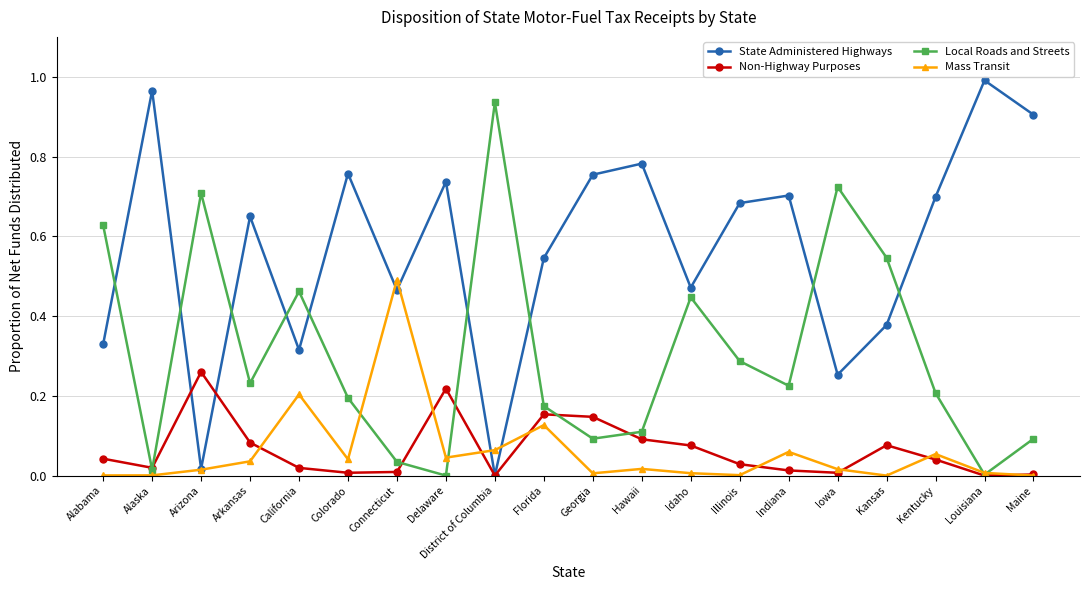

True or false: Non-Highway Purposes has a value of 0.0 at Alaska.

True